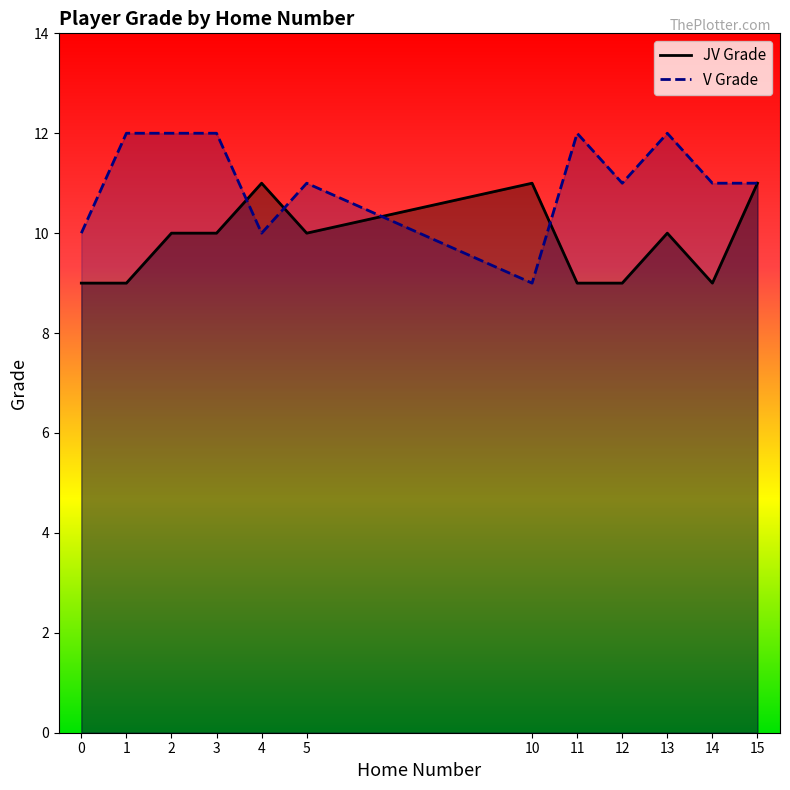

How many intersections are there between JV Grade and V Grade?

4